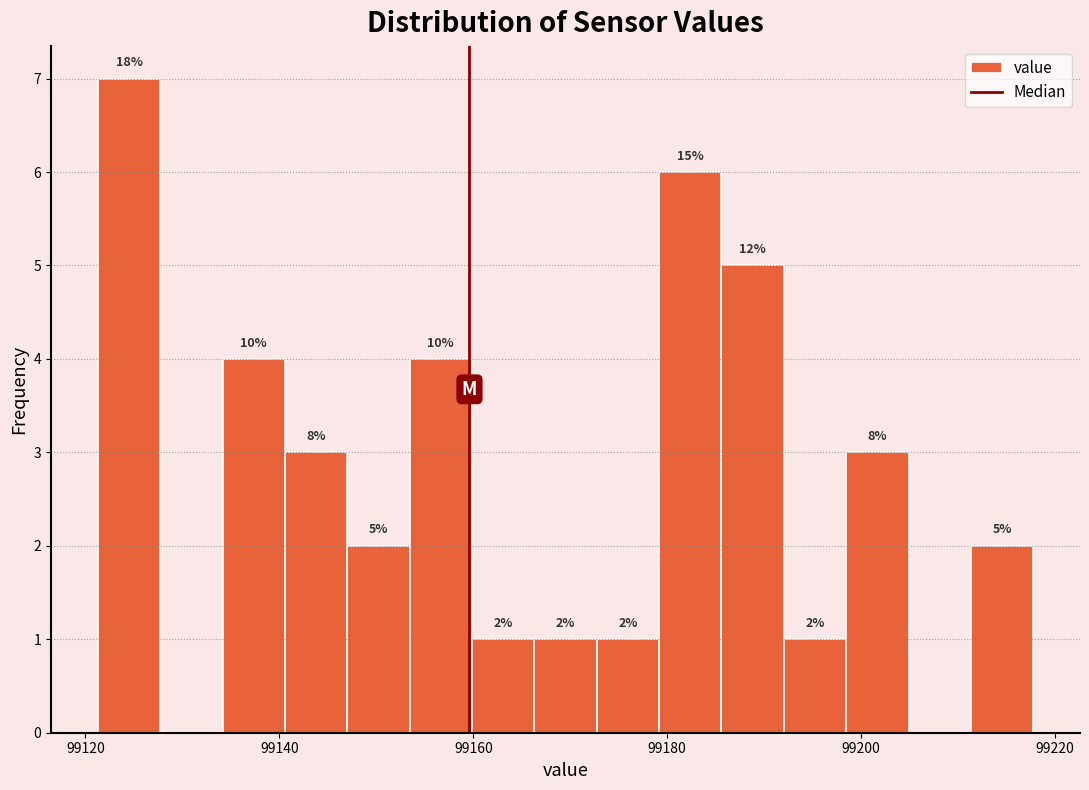

Read against the x-axis, roughly where is the centre of the tallest bar?

99124